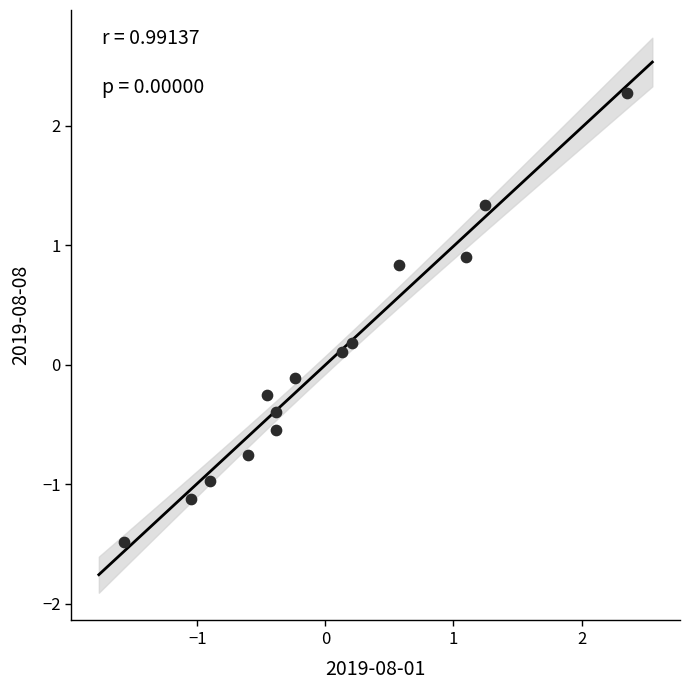

What is the range of Y values (max minus min)?

3.8